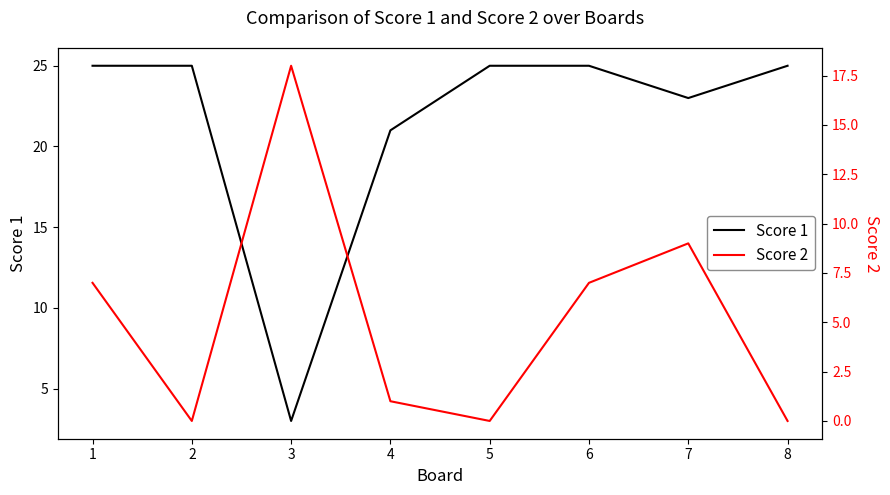

Where is Score 1 nearest to the value 14?

4